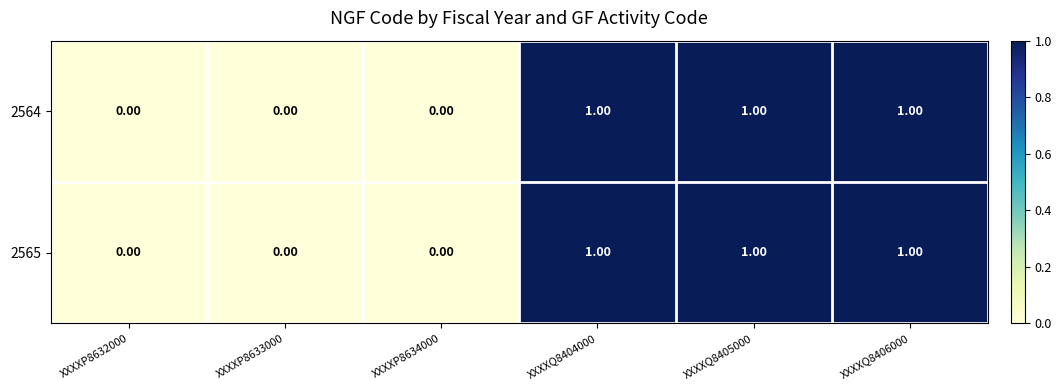

What is the sum of all 2565 values?

3